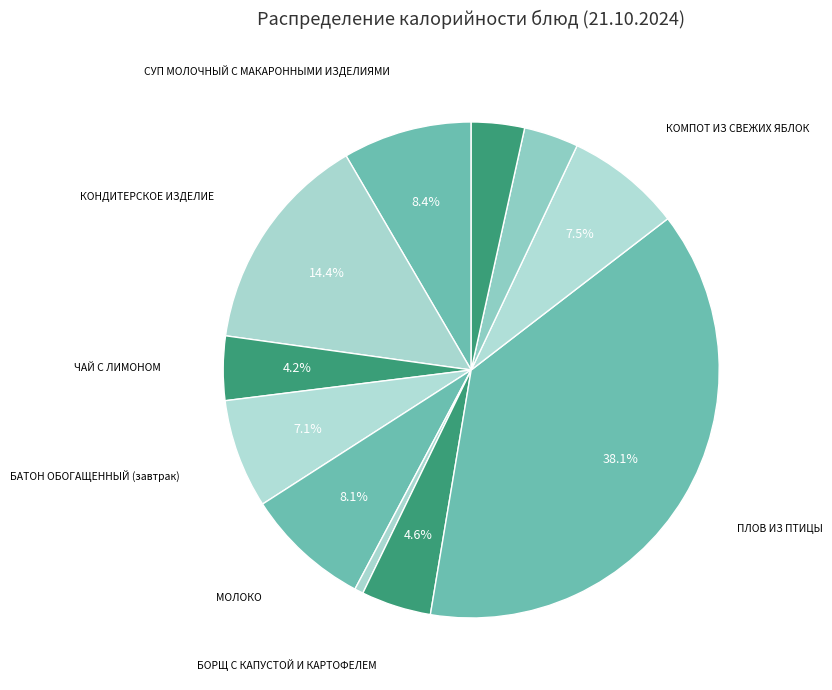

Count the number of slices in the pie.

11